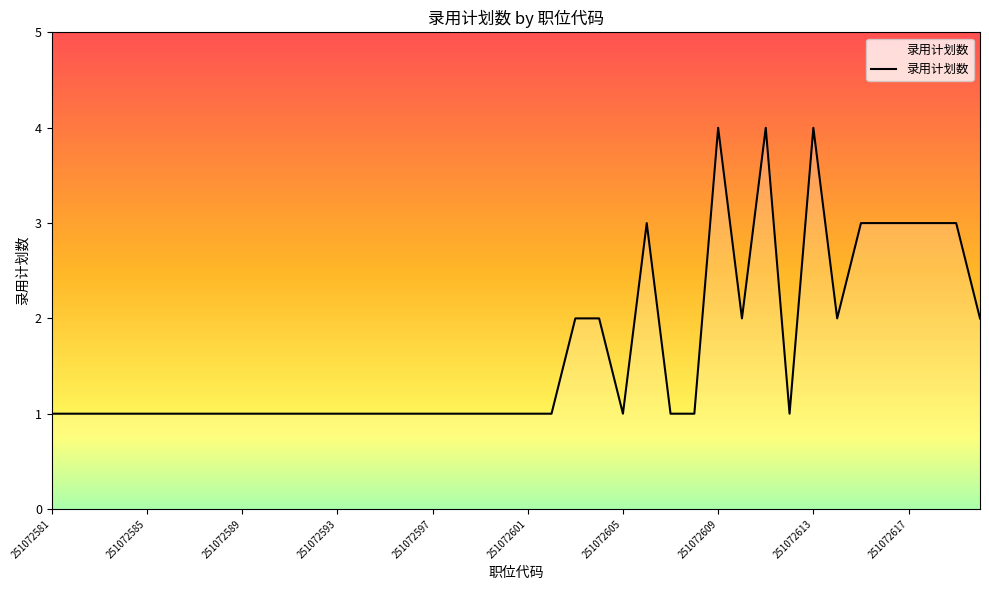

How many points are higher than both their immediate neighbors (excluding endpoints)?

4